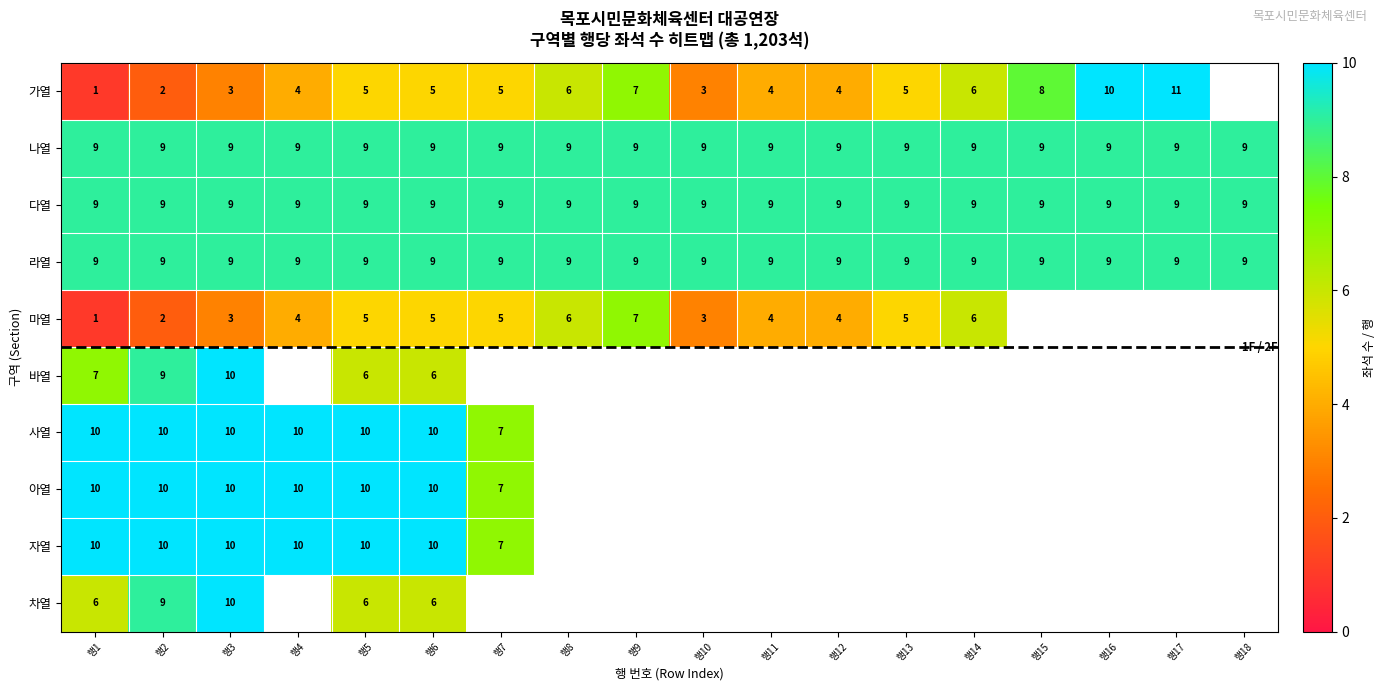

What is the total value across all series at 행2?

79